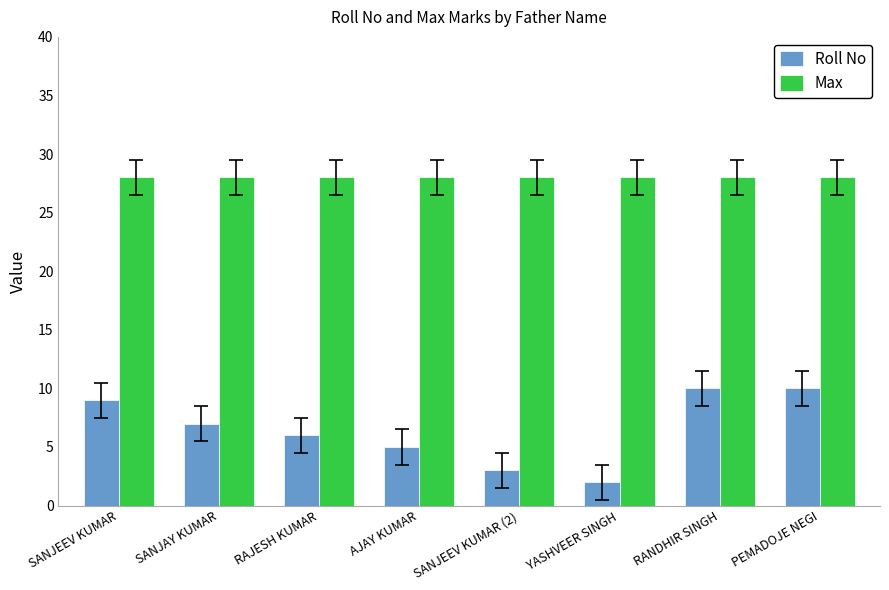

What is the total value across all series at SANJAY KUMAR?

35